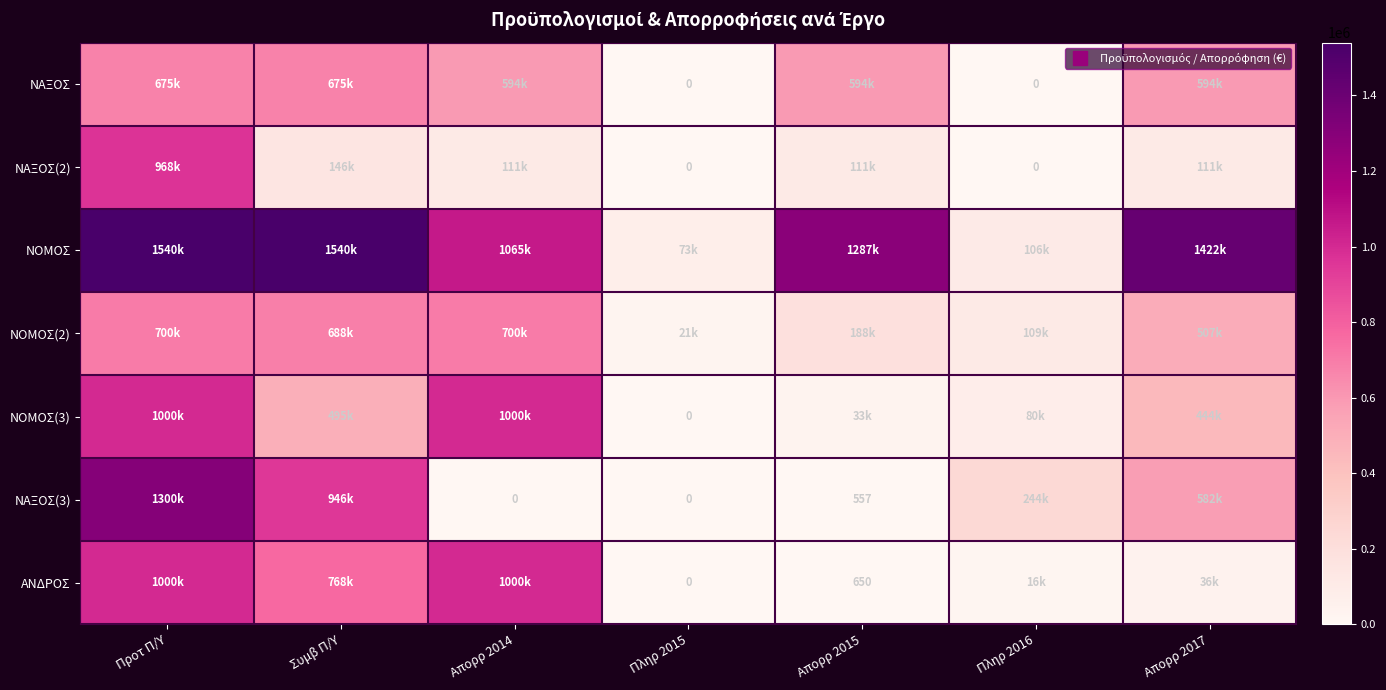

How many values in the ΝΑΞΟΣ(3) series are below 243783?

3